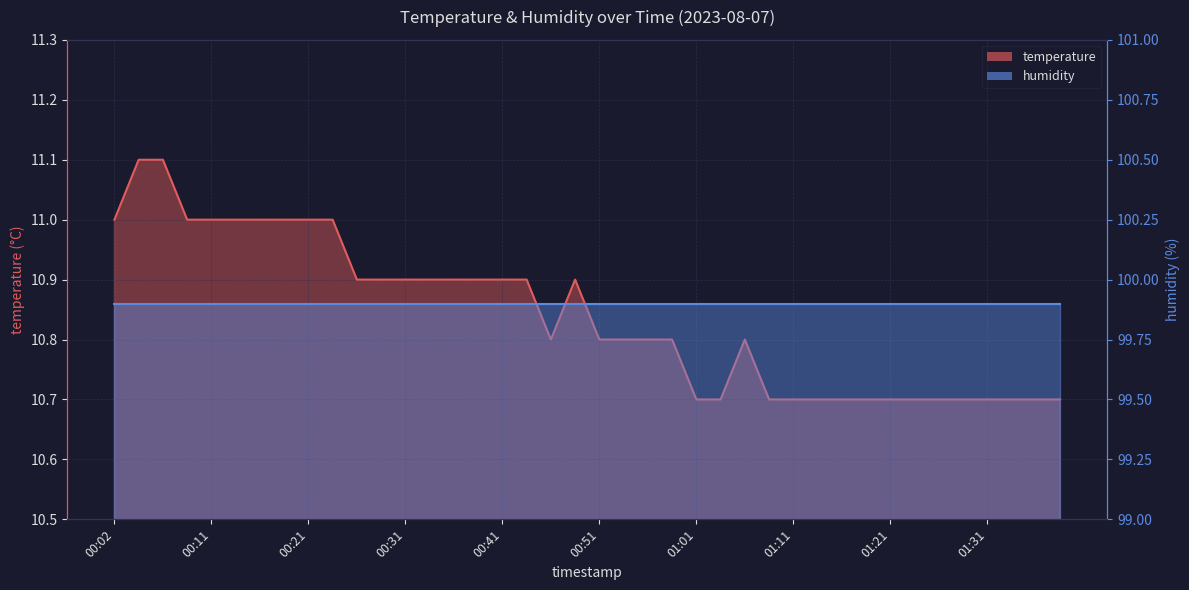

Rank the categories by value from lowest to highest.

01:01, 01:03, 01:08, 01:11, 01:13, 01:16, 01:18, 01:21, 01:23, 01:26, 01:28, 01:31, 01:33, 01:36, 01:38, 00:46, 00:51, 00:53, 00:56, 00:58, 01:05, 00:26, 00:29, 00:31, 00:33, 00:36, 00:38, 00:41, 00:43, 00:48, 00:02, 00:09, 00:11, 00:14, 00:16, 00:19, 00:21, 00:24, 00:04, 00:06